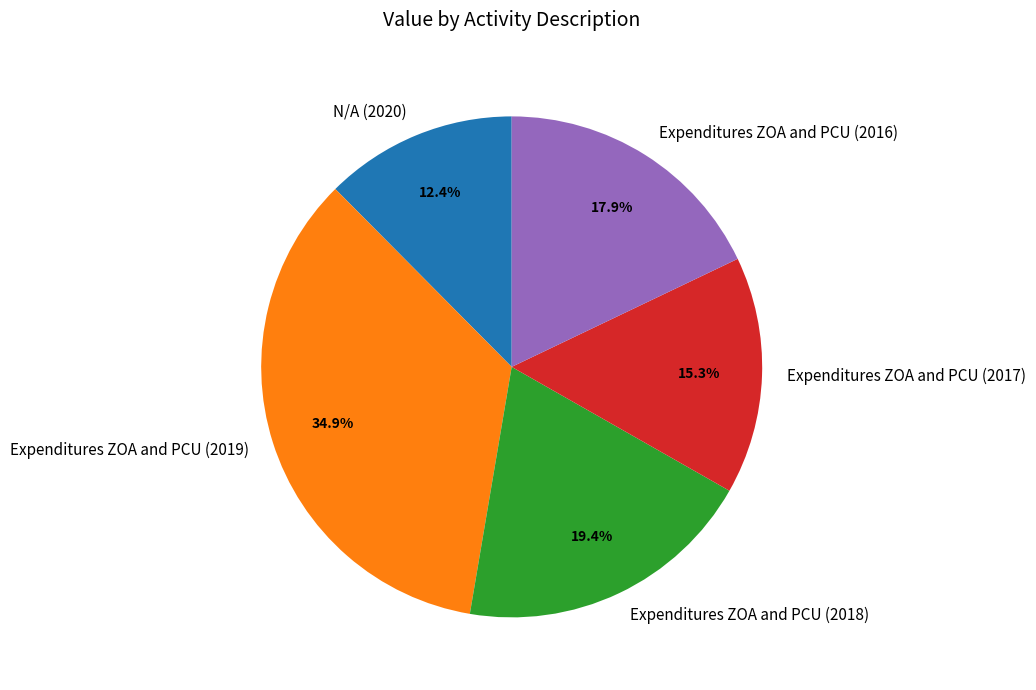

How many segments does this pie chart have?

5